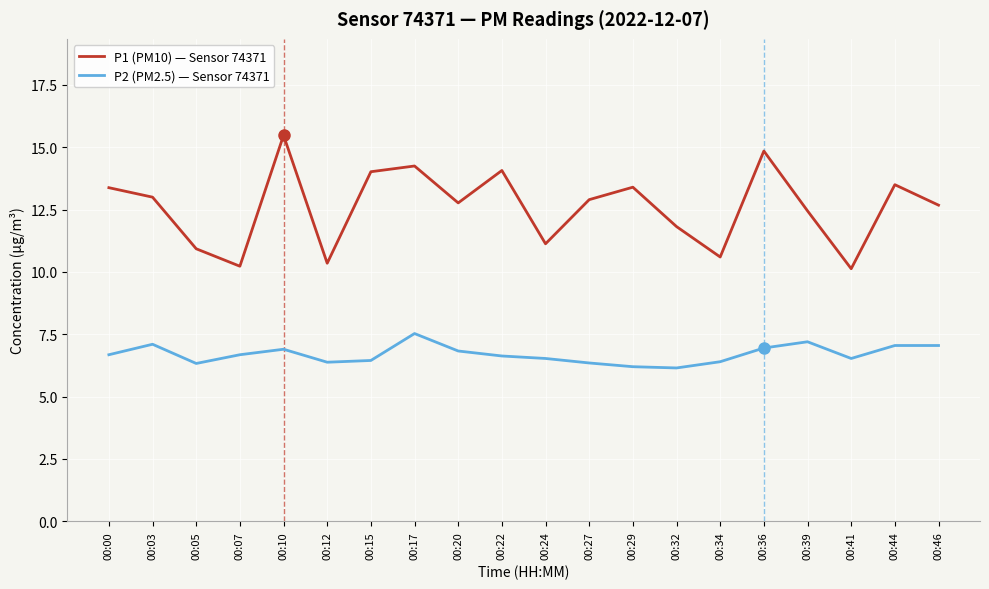

Rank the series by their average value, from highest to lowest.

P1 (PM10) — Sensor 74371, P2 (PM2.5) — Sensor 74371